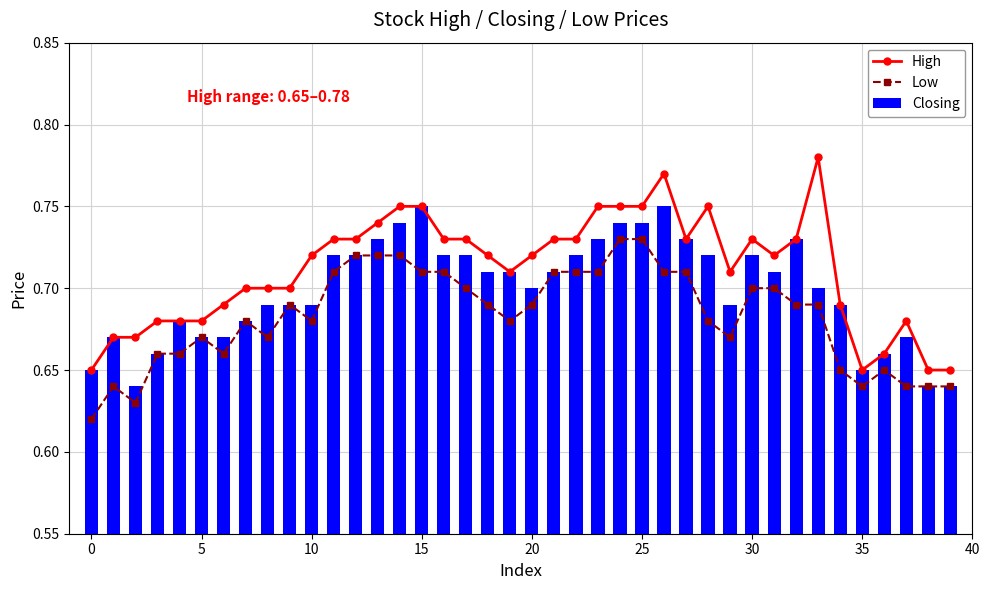

Rank the series at 5 from lowest to highest value.

Low, Closing, High